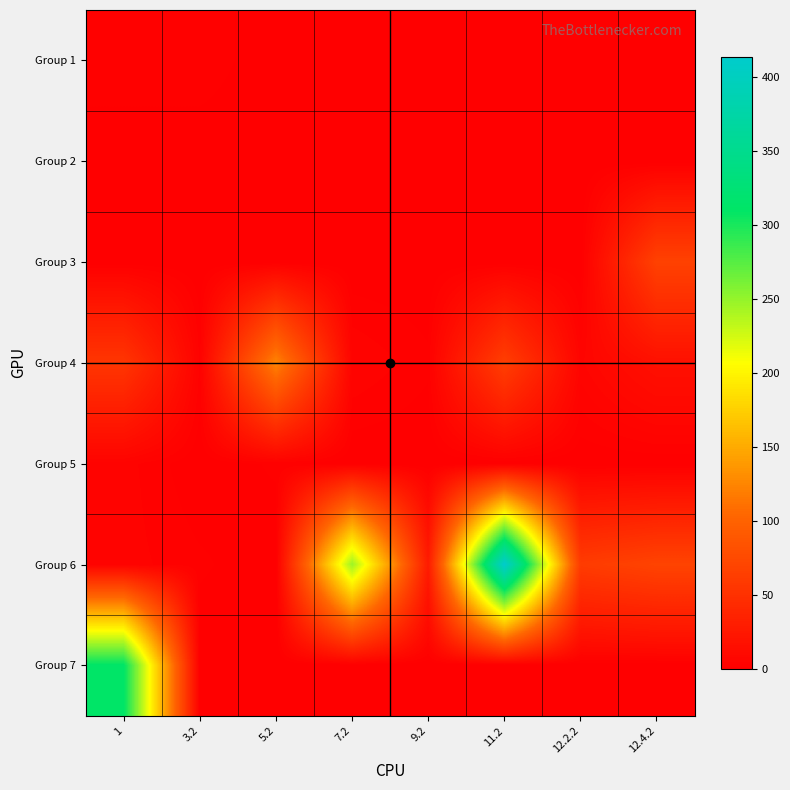

At which category does the chart reach its minimum across all series?

5.2